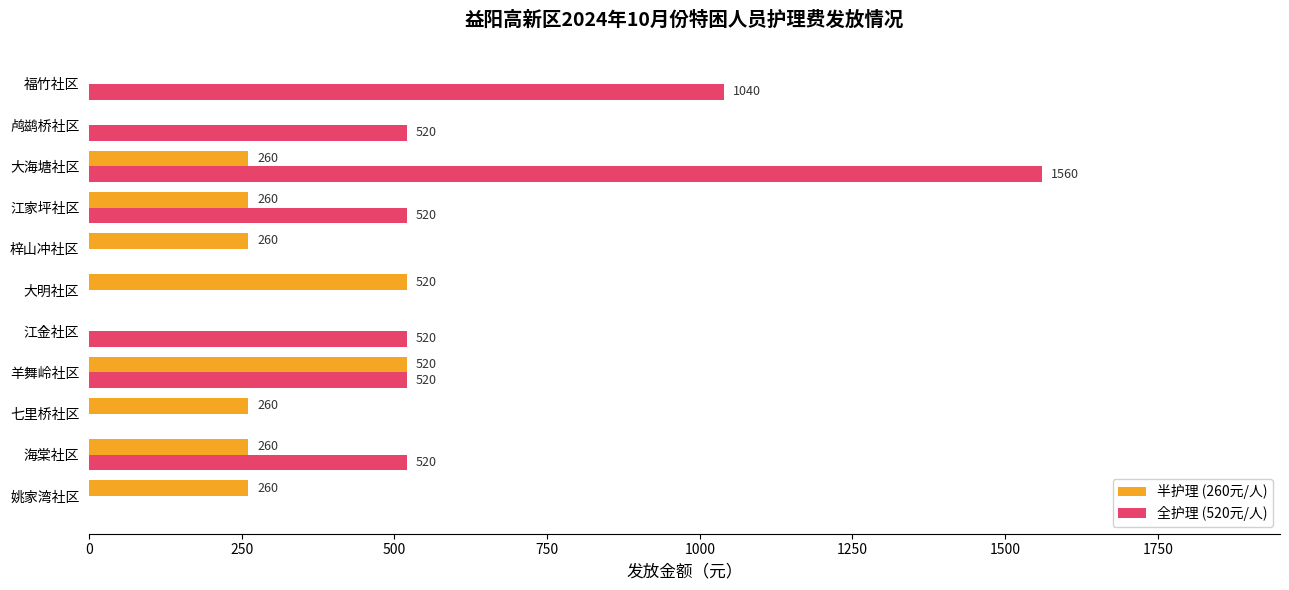

What value does the 全护理 (520元/人) series have at 大海塘社区?

1560